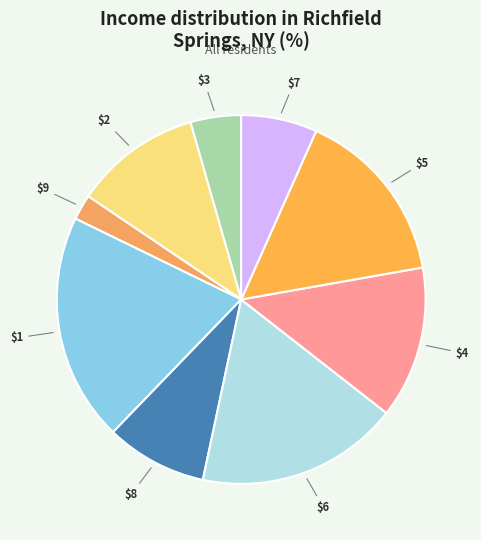

How many segments does this pie chart have?

9